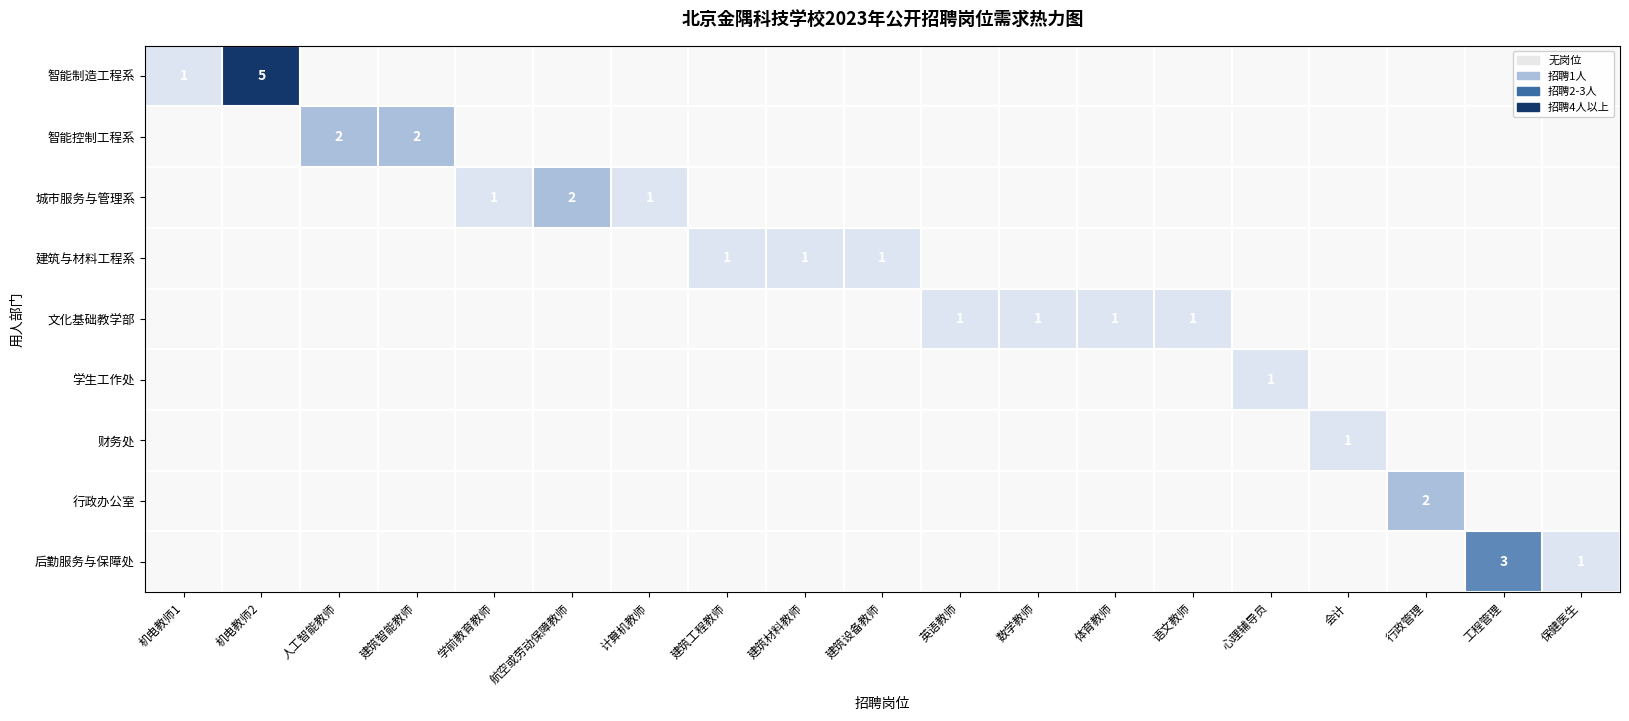

What is the total value across all series at 计算机教师?

1